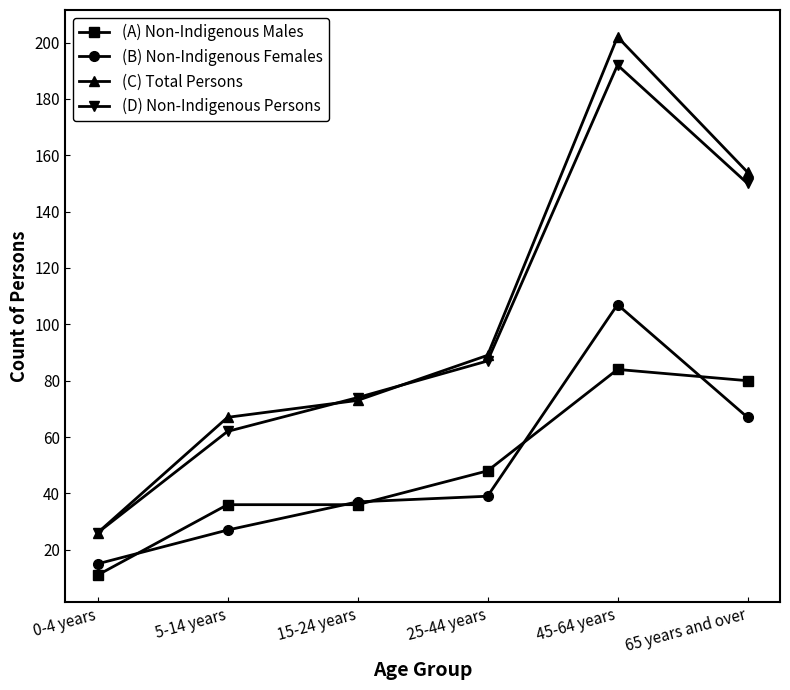

How many lines are shown in the chart?

4